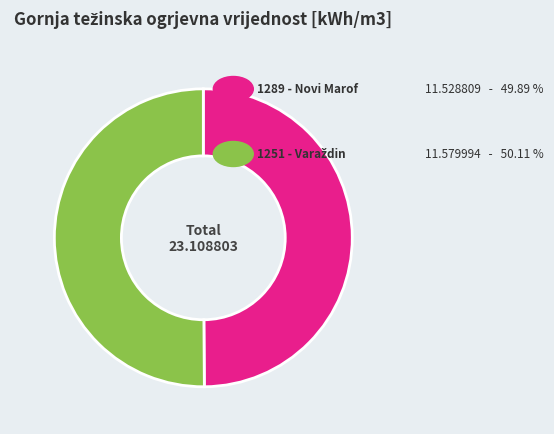

What is the majority slice?

1251 - Varaždin